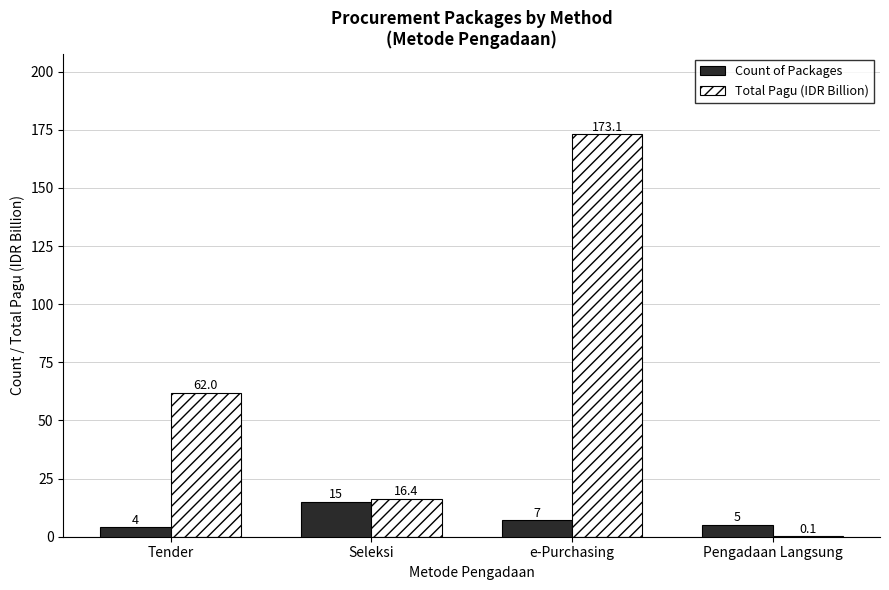

Which series has the largest total across all categories?

Total Pagu (IDR Billion)